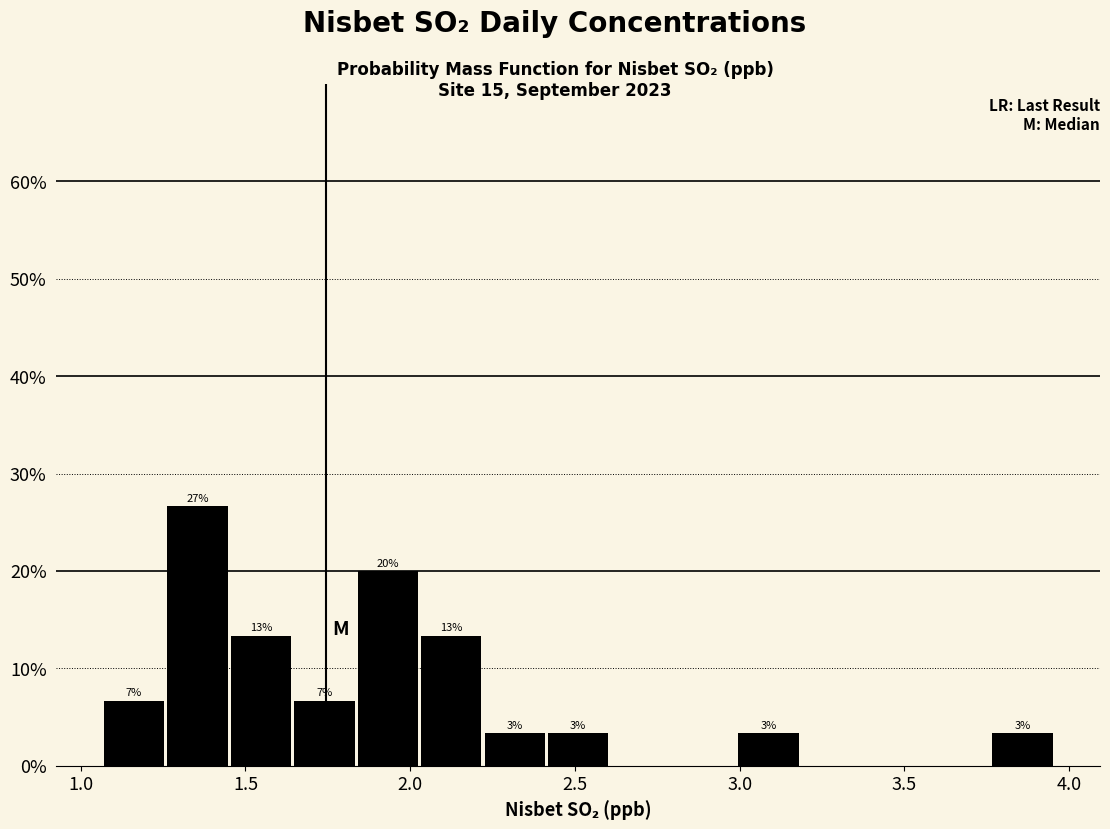

Read against the x-axis, roughly where is the centre of the tallest bar?

1.35